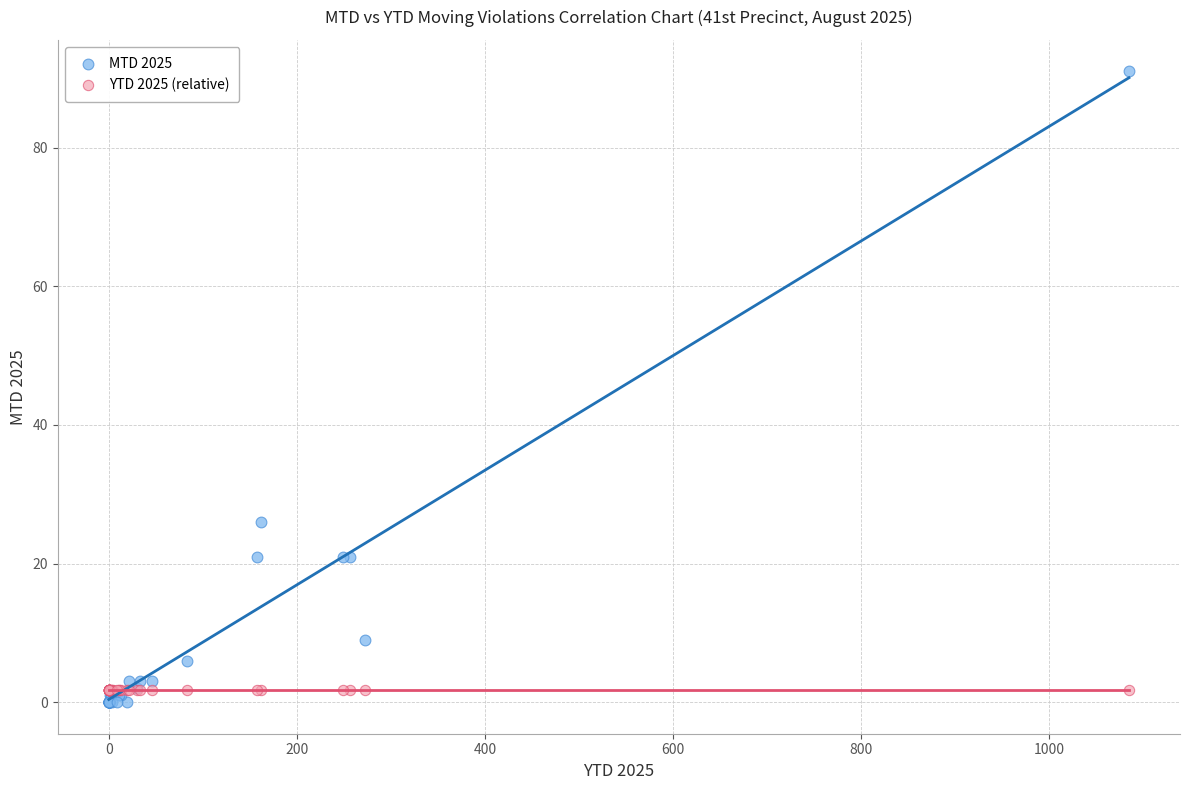

Across all series, what Y value is closest to 45?

26.0